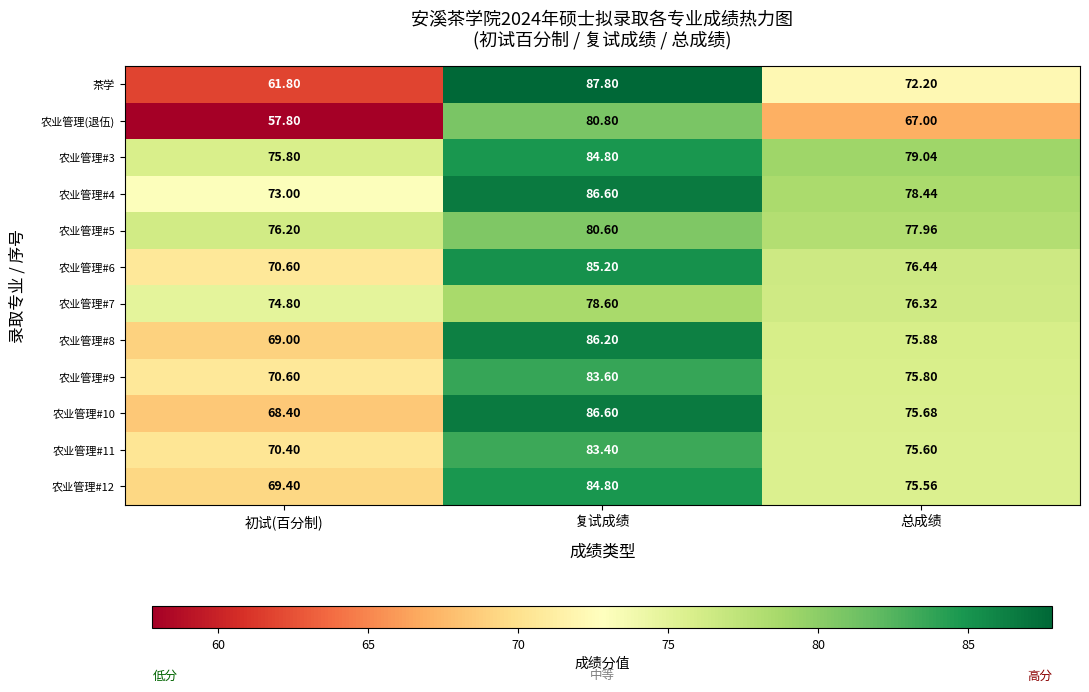

Rank the categories by 农业管理#10 value from lowest to highest.

初试(百分制), 总成绩, 复试成绩